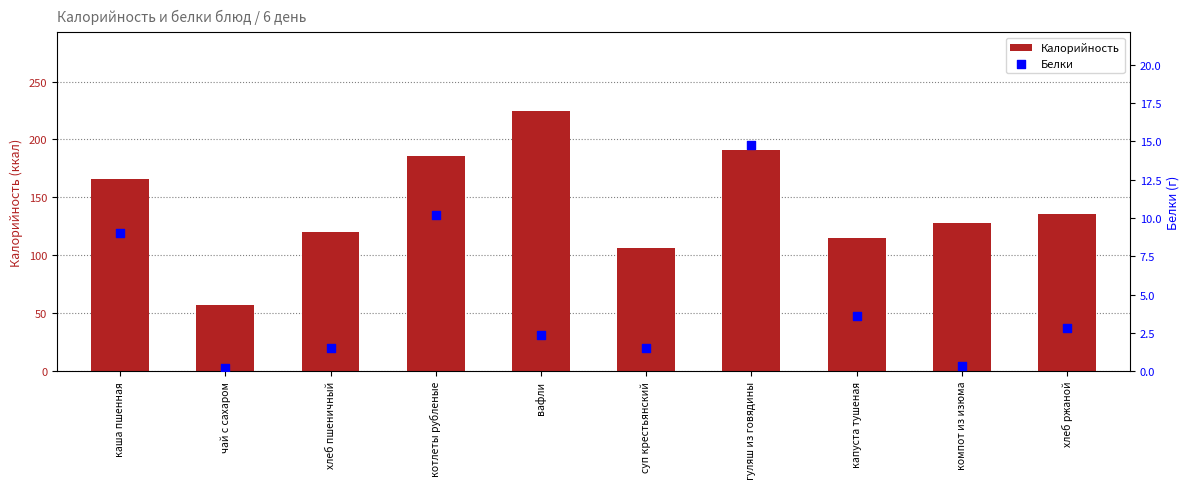

What is the total value across all series at хлеб пшеничный?

121.5